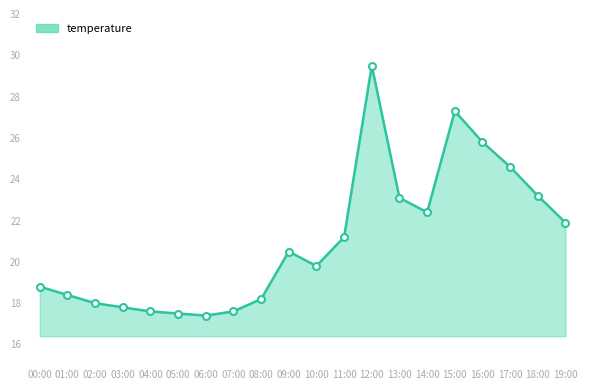

What is the difference between the maximum and minimum values?

12.1